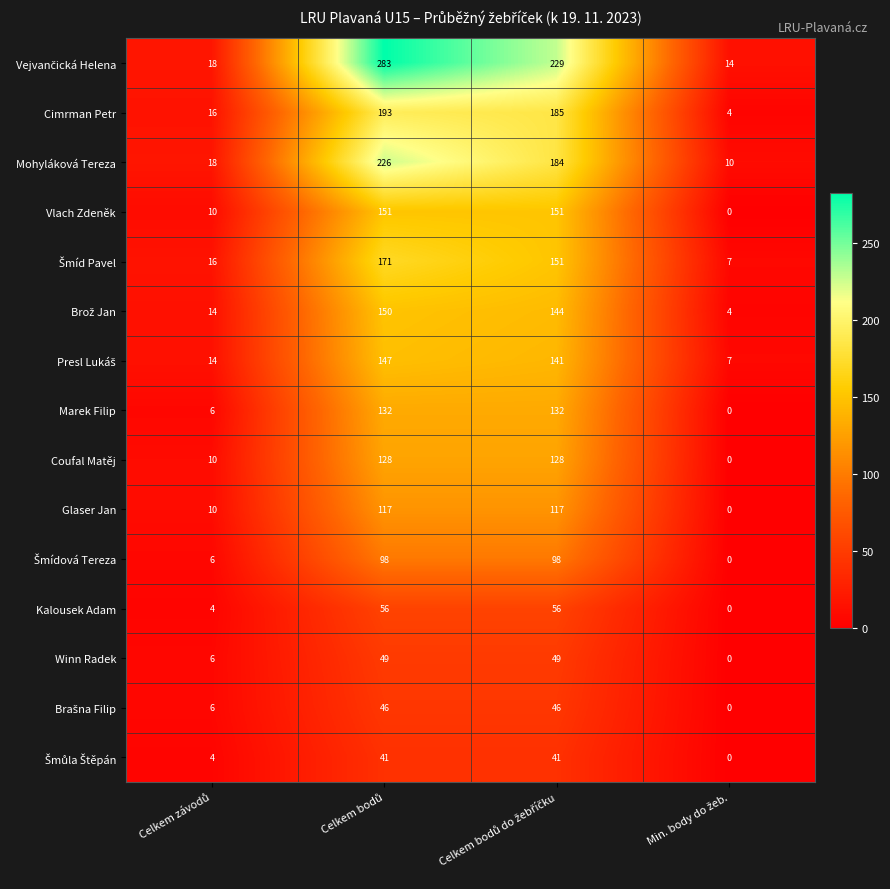

What is the difference between the maximum and minimum values in the Coufal Matěj series?

128